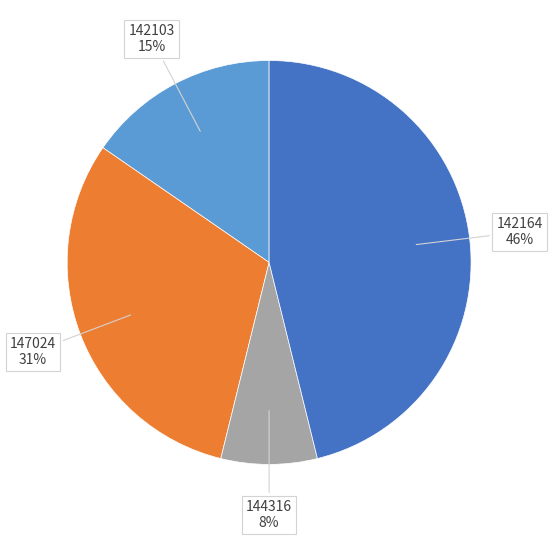

Is there any slice that represents more than half of the pie?

No